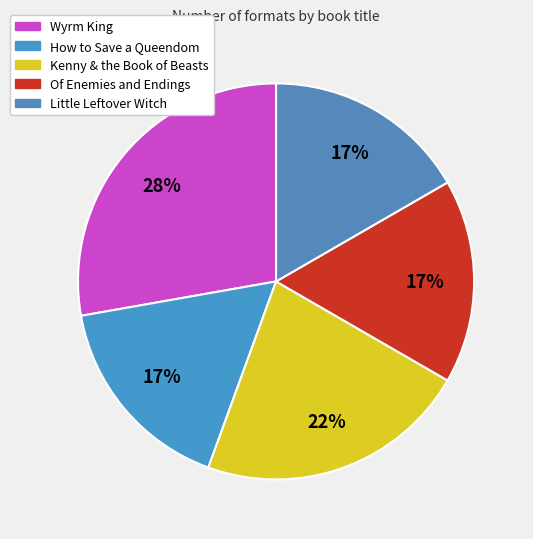

To the nearest percent, what is the average slice percentage?

20%